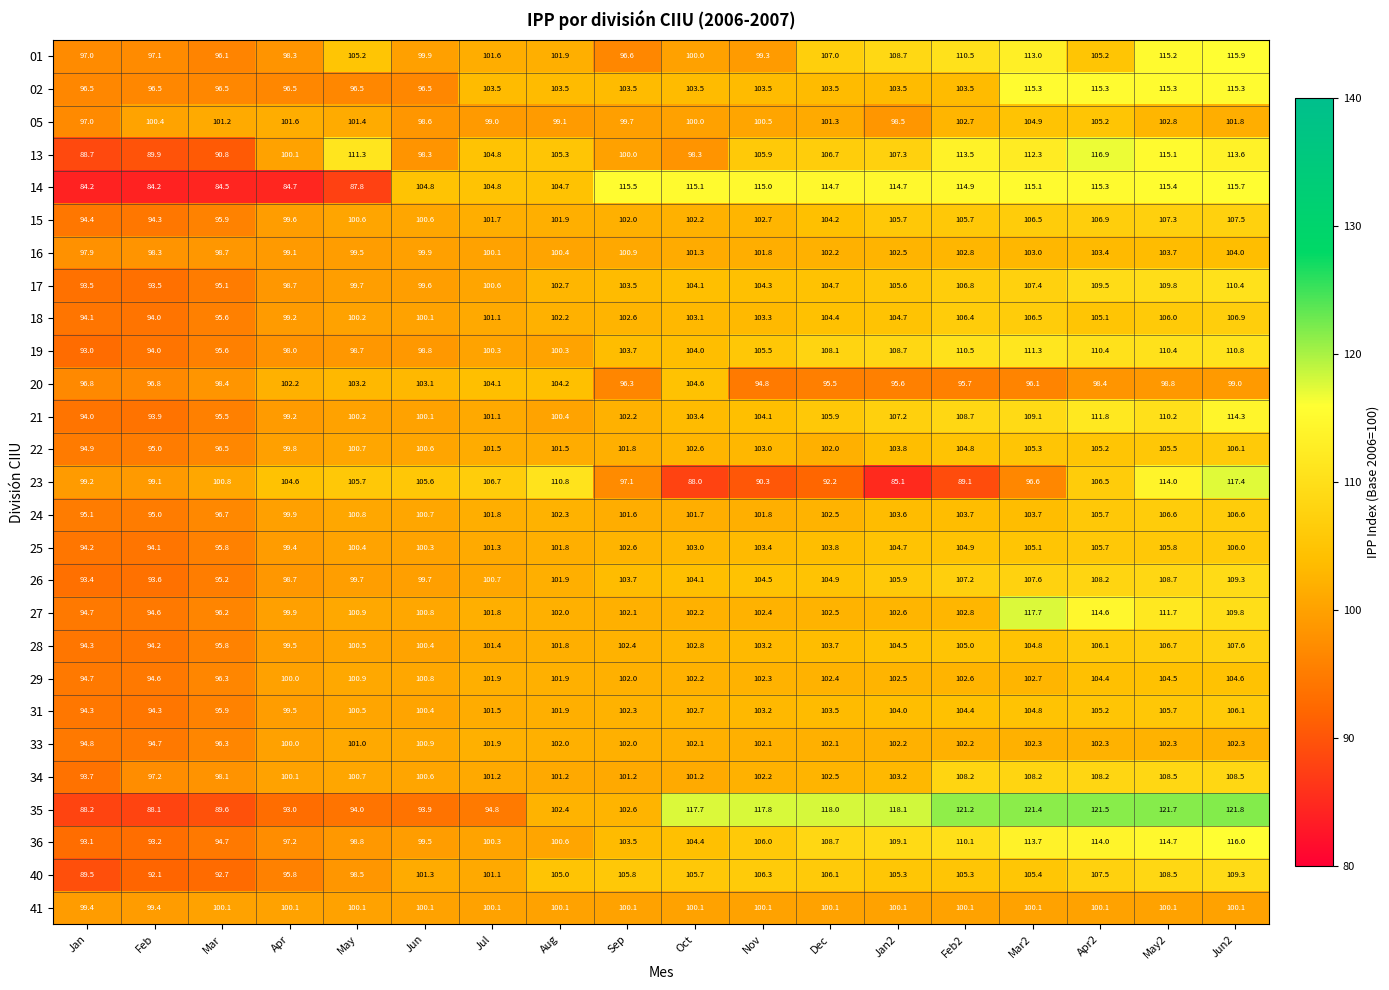

What value does the 05 series have at Aug?

99.1